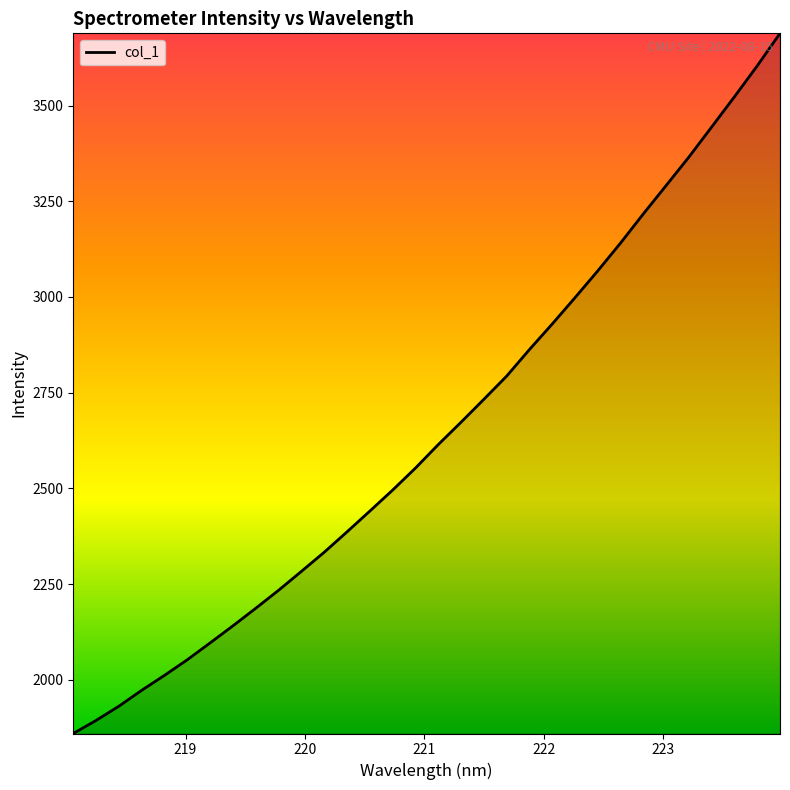

How many lines are shown in the chart?

1